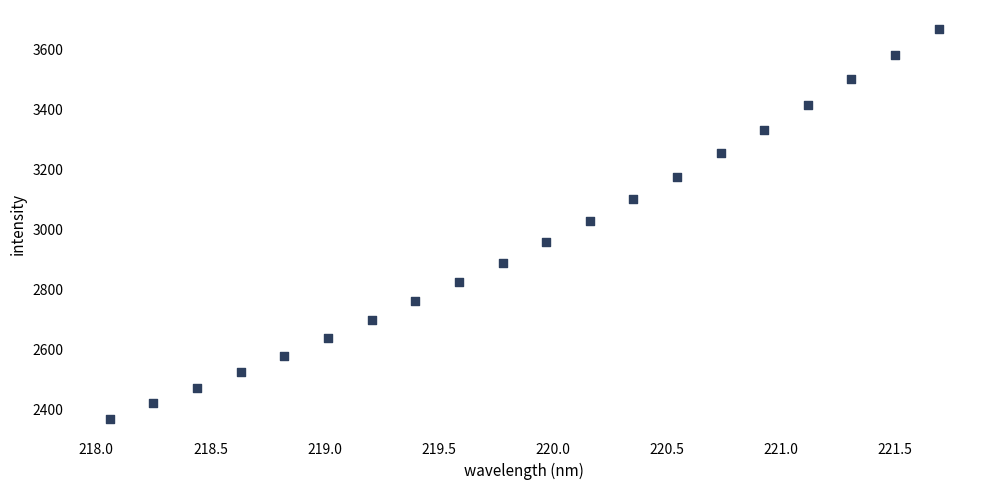

What is the range of X values (max minus min)?

3.6